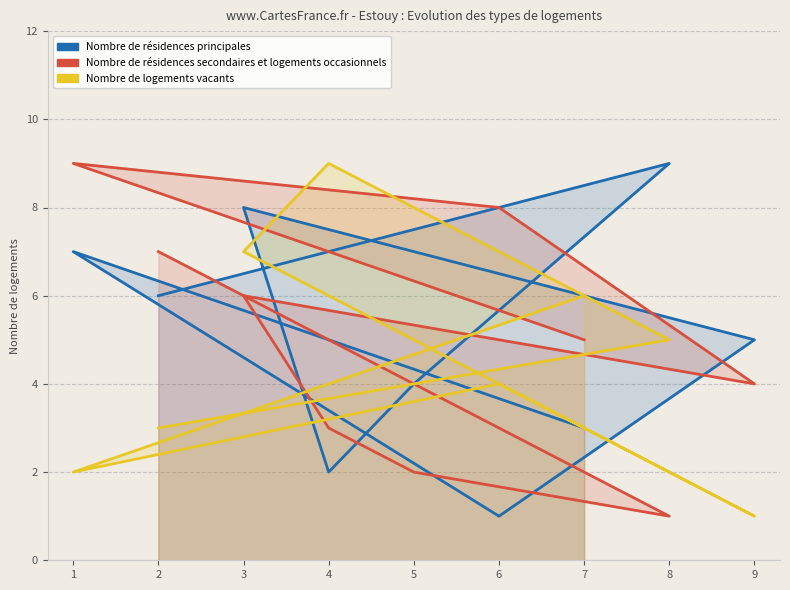

Where is the first local maximum for Nombre de résidences principales?

8